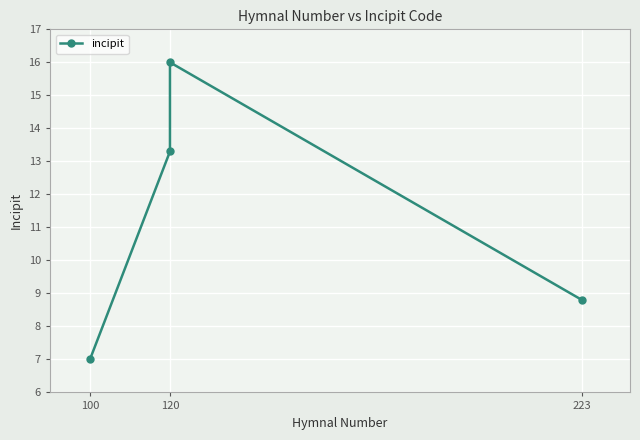

What is the value of the 2nd point from the left?

13.3